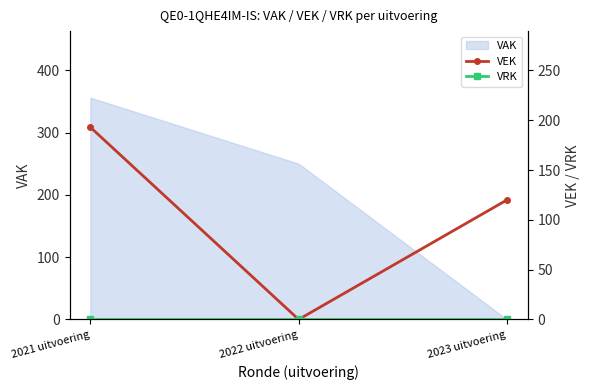

The VRK series shows 0 at 2021 uitvoering. True or false?

True